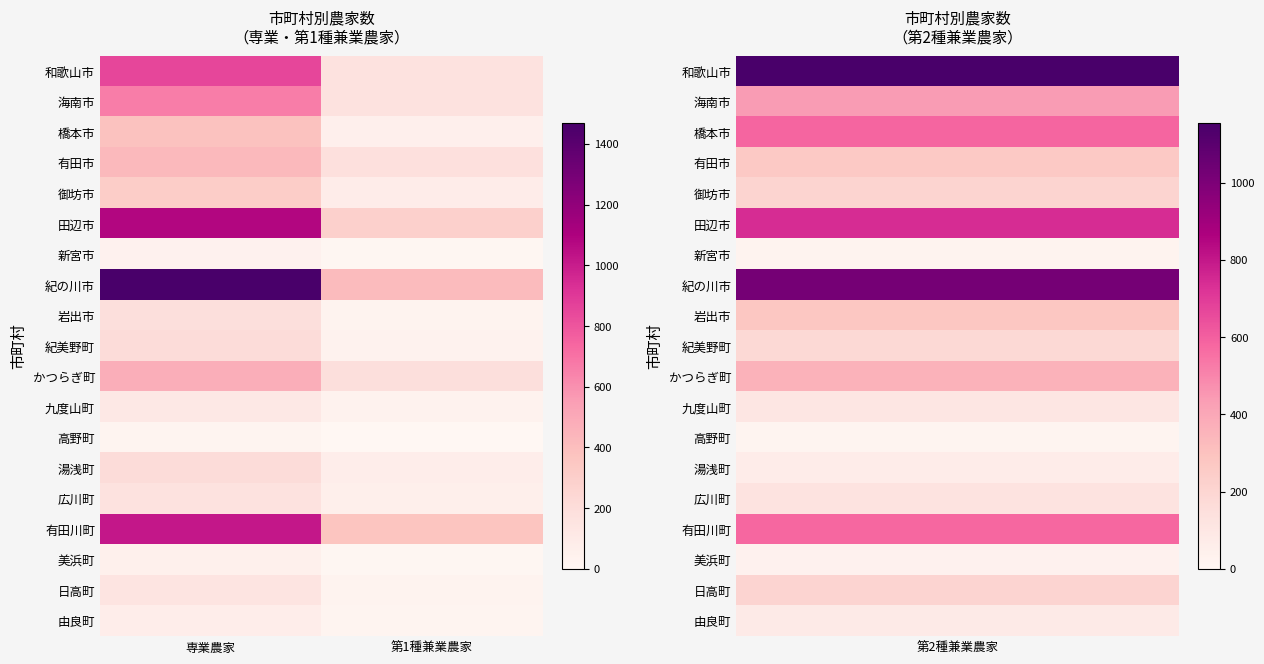

How many distinct data groups are displayed?

19